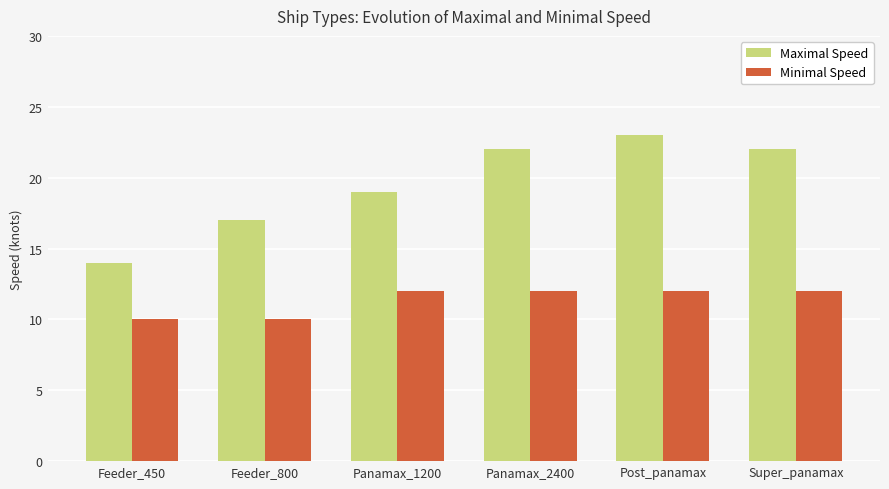

Which series has the largest range (max minus min)?

Maximal Speed